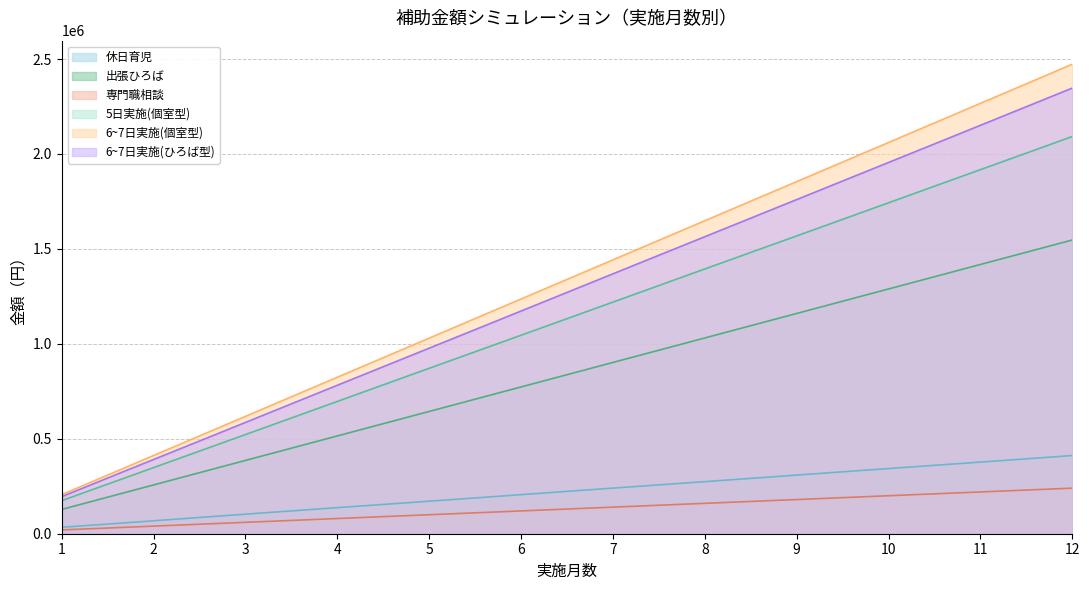

At which label does 6~7日実施(ひろば型) reach its peak?

12